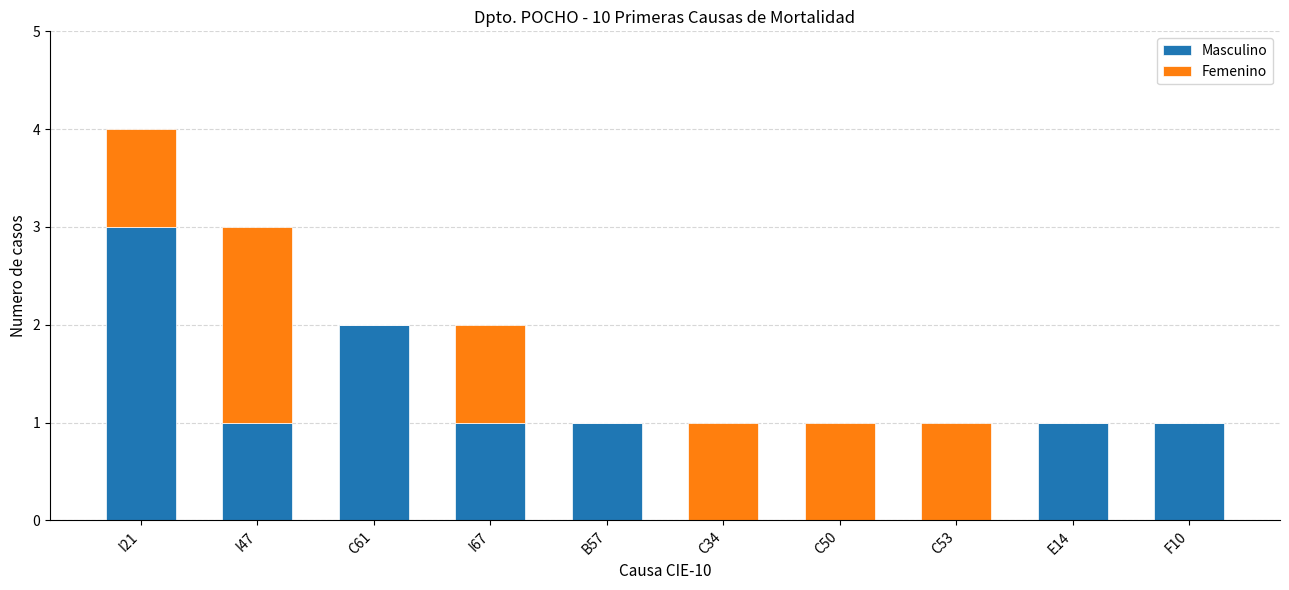

The value of Masculino at C50 is -1. True or false?

False